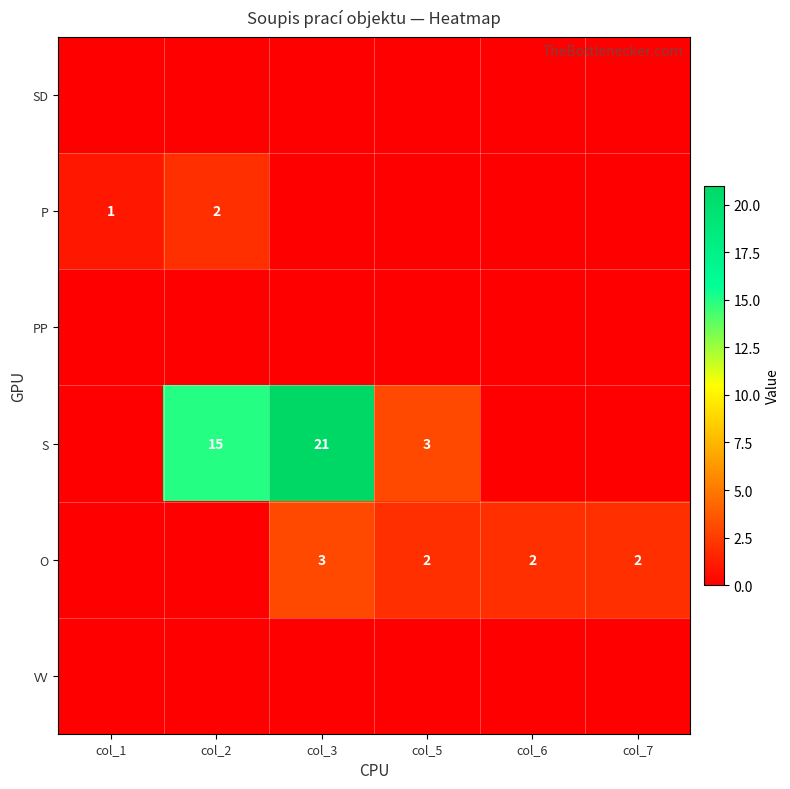

Is the value of P at col_1 greater than the value of O at col_3?

No